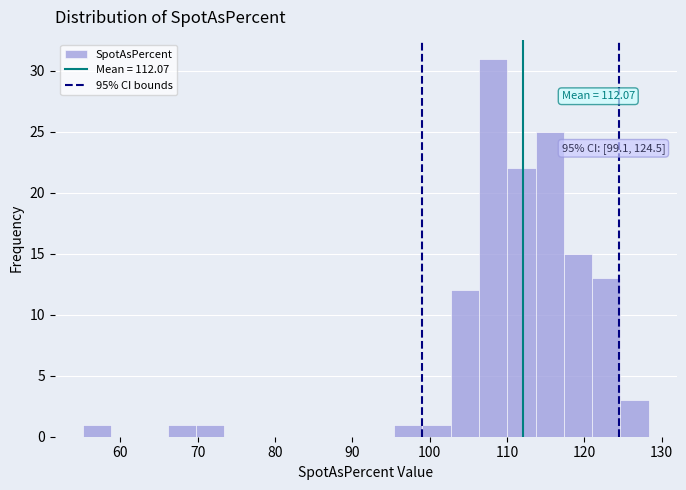

Around what value on the x-axis is the tallest bar? Give the approximate position of its centre, as read against the axis.

108